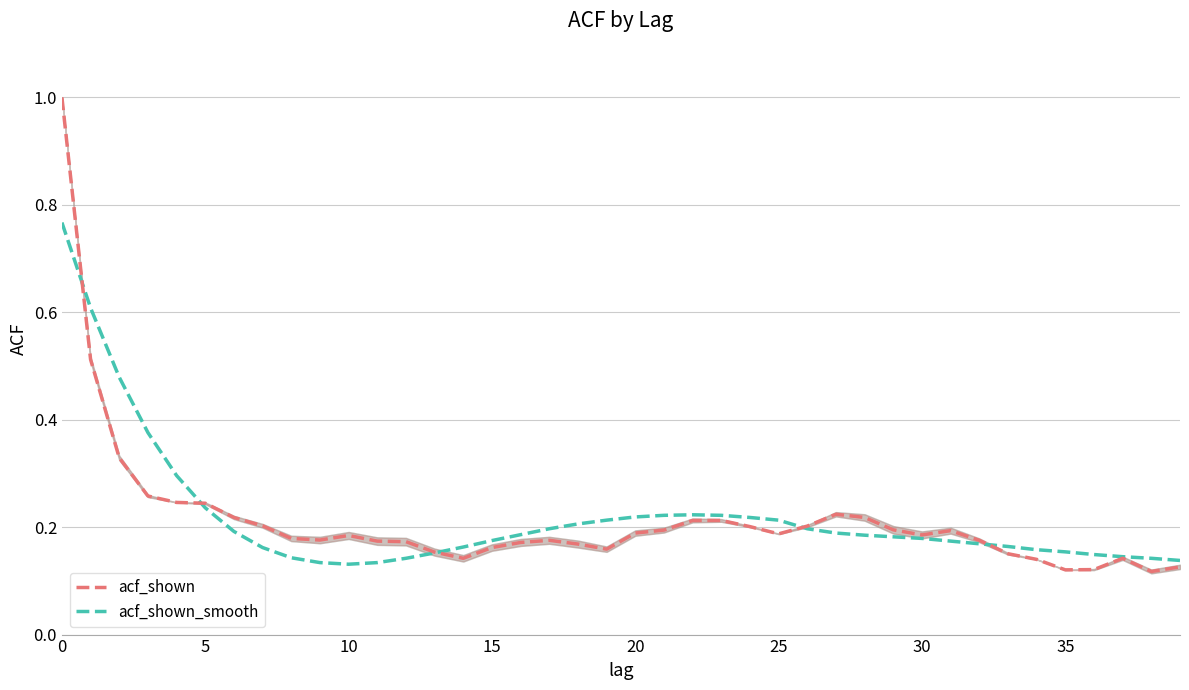

Where is the first local maximum for acf_shown line?

10